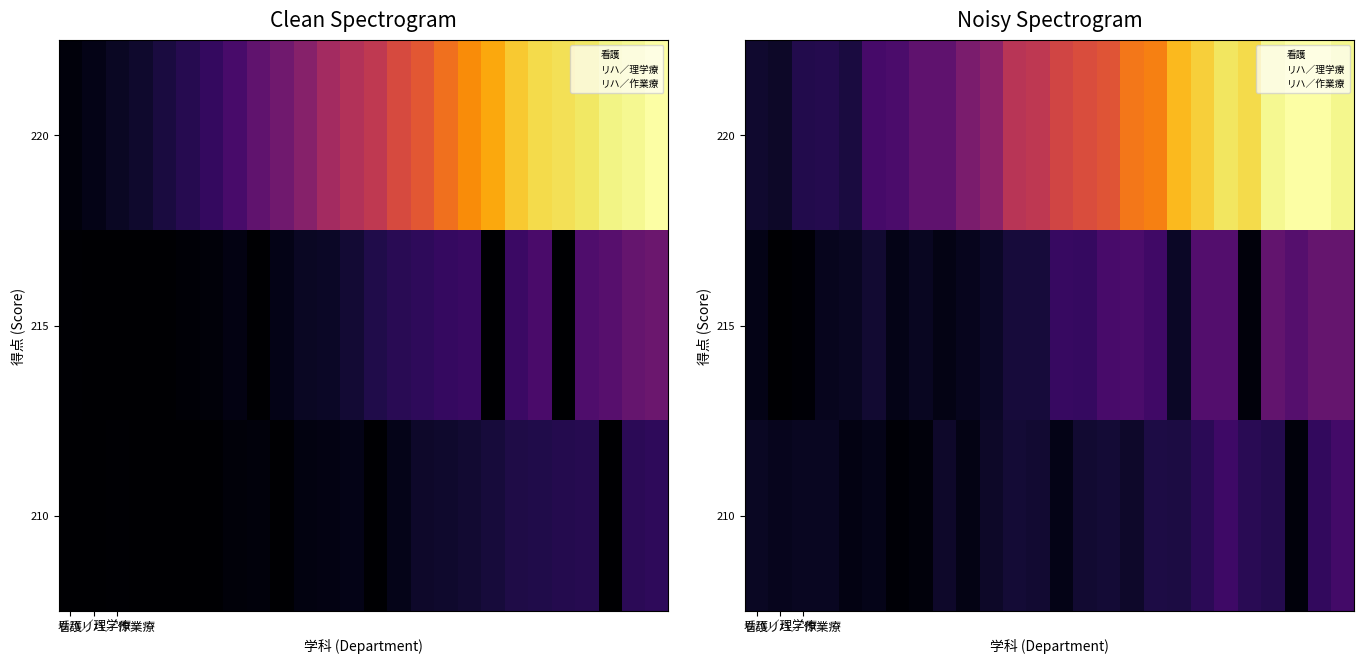

How many series are shown in this chart?

3